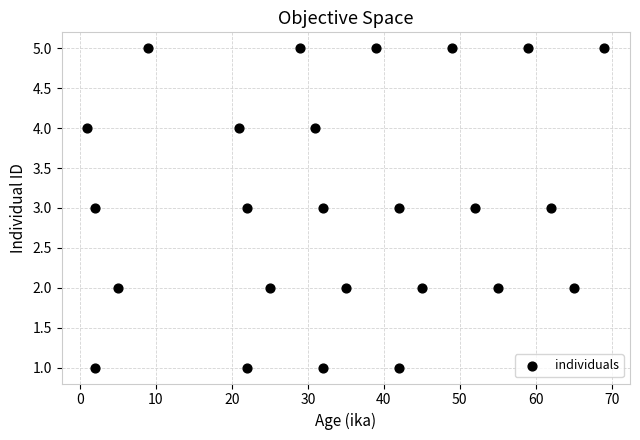

What is the range of Y values (max minus min)?

4